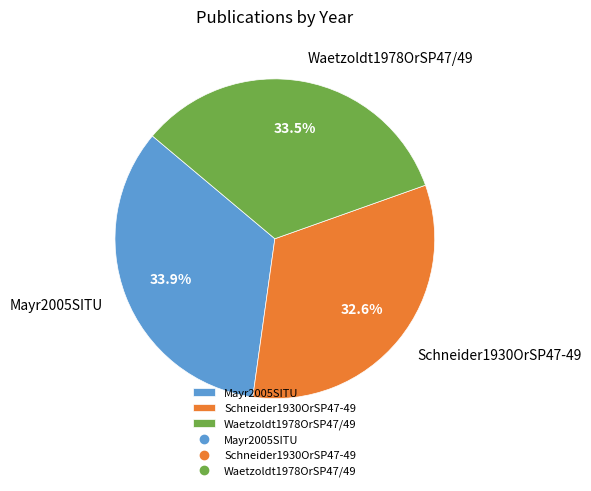

What is the smallest slice in the pie chart?

Schneider1930OrSP47-49